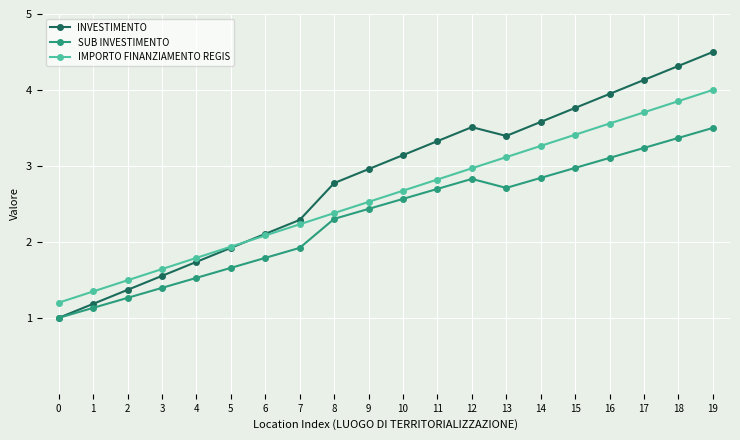

Which series changed the most between 12 and 18?

IMPORTO FINANZIAMENTO REGIS